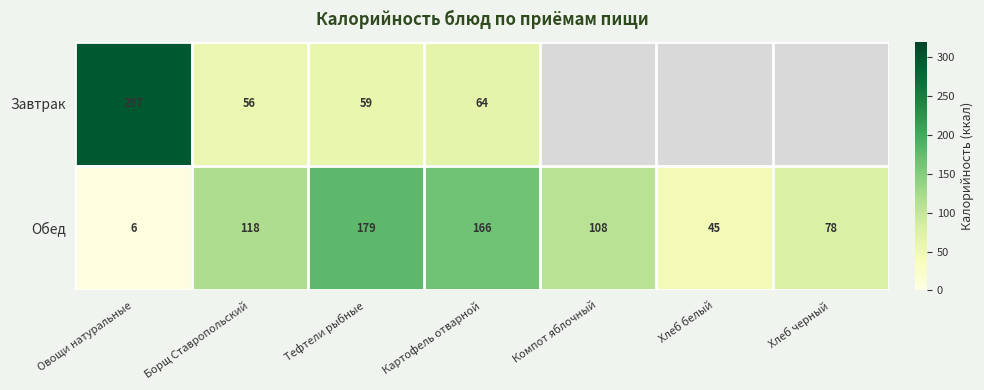

At which category is the sum across all series the highest?

Овощи натуральные